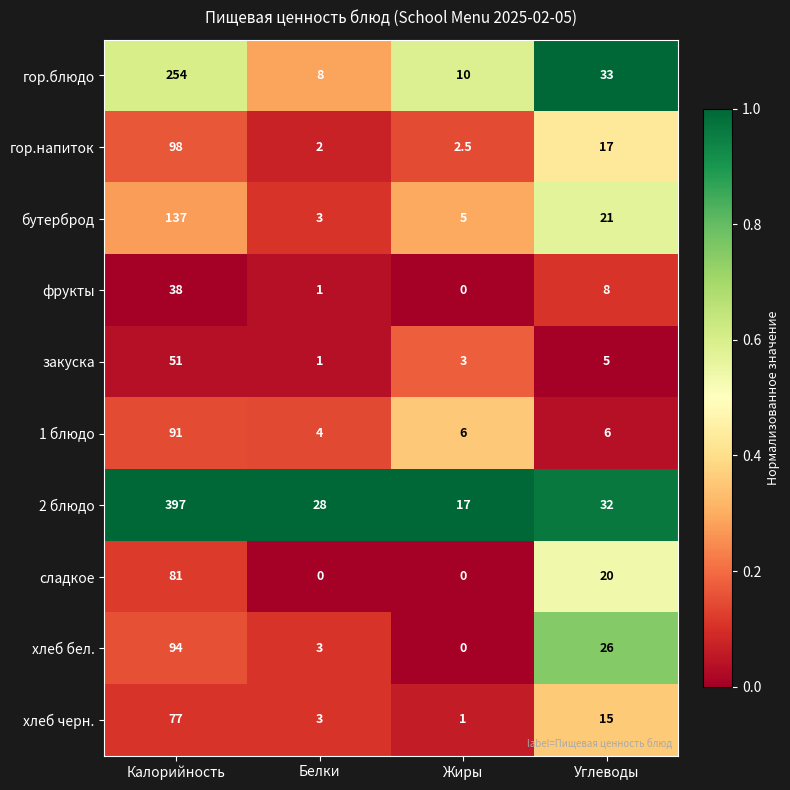

Which label corresponds to the largest value in the chart?

Калорийность